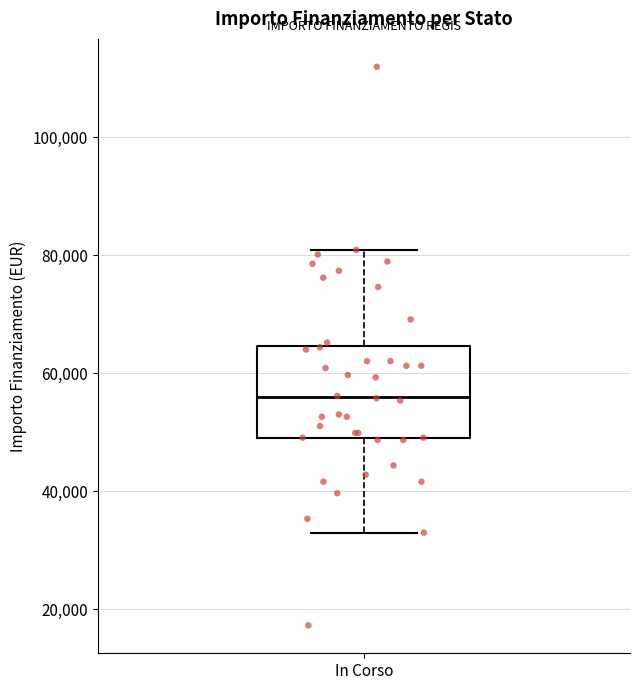

Read this box plot against the y-axis: the position of the median line, the range covered by the box, and the ends of both whiskers. The values are not printed on the chart, so give them approximately, as read against the axis.

median 56000, box 50000 to 64000, whiskers 32000 to 80000